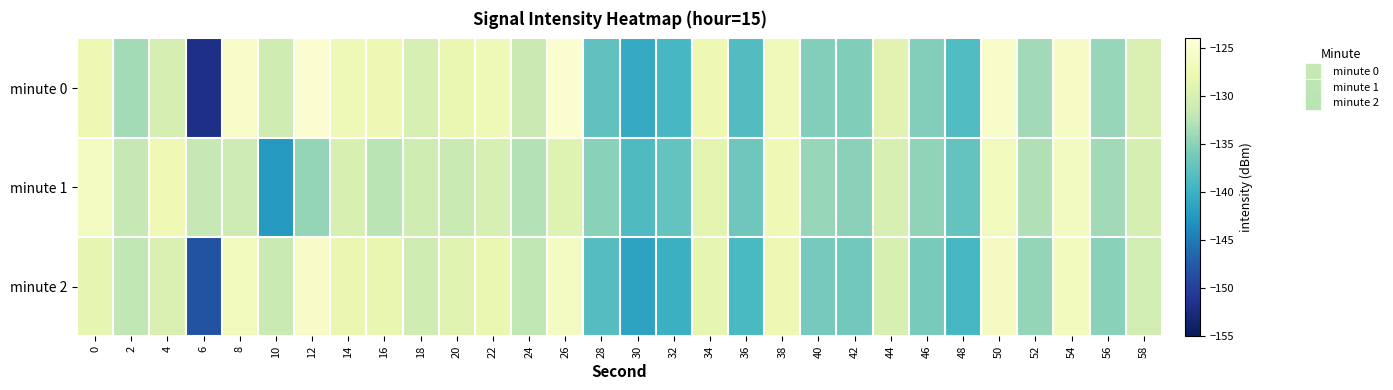

Reading right to left, list all the values displayed in this chart.

minute 0: 58=-129.8	56=-134.4	54=-125.8	52=-133.8	50=-125.6	48=-138.5	46=-135.5	44=-129.1	42=-135.6	40=-135.5	38=-127.0	36=-138.3	34=-127.7	32=-139.1	30=-140.7	28=-137.5	26=-125.1	24=-131.3	22=-127.3	20=-128.2	18=-130.3	16=-127.5	14=-127.3	12=-124.9	10=-131.0	8=-125.5	6=-152.0	4=-130.4	2=-133.6	0=-127.7
minute 1: 58=-130.4	56=-133.8	54=-126.5	52=-132.9	50=-126.8	48=-137.2	46=-134.7	44=-130.1	42=-134.9	40=-134.3	38=-127.5	36=-136.7	34=-128.9	32=-137.2	30=-138.6	28=-135.1	26=-129.4	24=-132.8	22=-130.2	20=-131.5	18=-130.9	16=-132.4	14=-130.0	12=-134.5	10=-142.5	8=-131.1	6=-131.8	4=-127.4	2=-131.8	0=-126.2
minute 2: 58=-130.6	56=-135.1	54=-126.7	52=-134.5	50=-126.4	48=-139.2	46=-136.1	44=-130.0	42=-136.4	40=-136.2	38=-127.7	36=-139.0	34=-128.6	32=-140.1	30=-141.5	28=-138.2	26=-126.3	24=-132.0	22=-128.2	20=-129.1	18=-131.0	16=-128.3	14=-128.1	12=-125.8	10=-131.4	8=-126.9	6=-148.3	4=-129.8	2=-132.1	0=-128.5